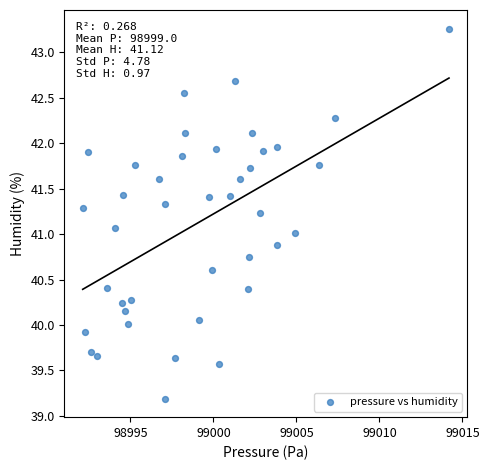

What is the range of X values (max minus min)?

22.1